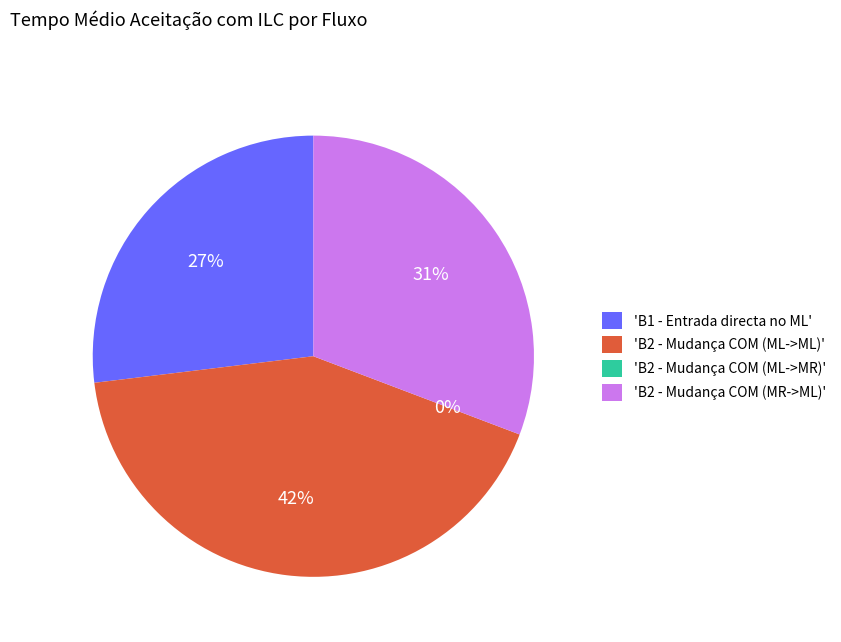

To the nearest percent, what is the difference between the B1 - Entrada directa no ML and B2 - Mudança COM (MR->ML) slice percentages?

4%